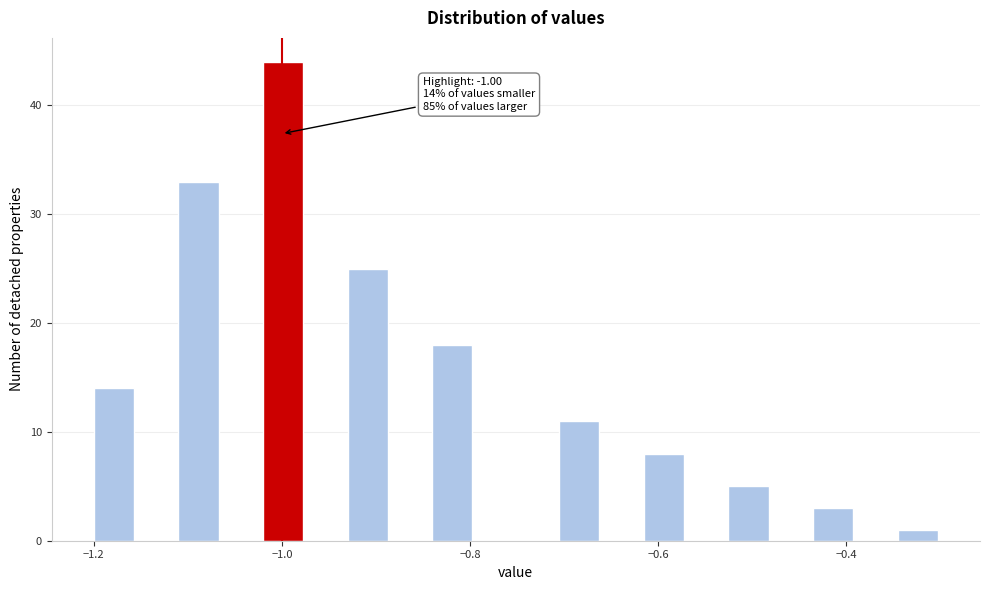

Read against the x-axis, roughly where is the centre of the tallest bar?

-1.00